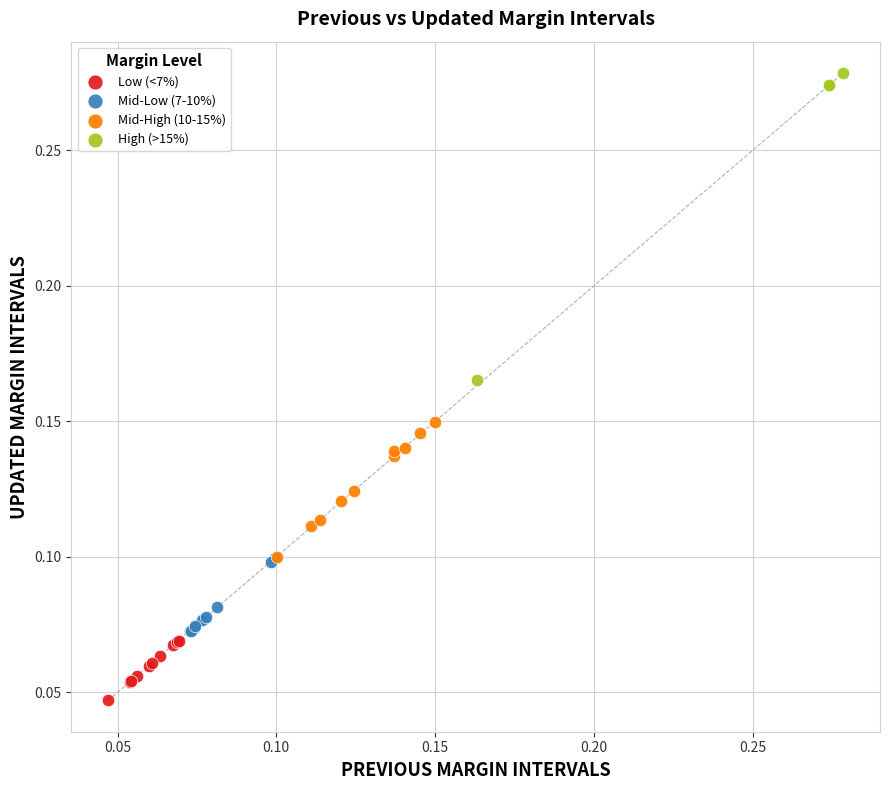

Which series has the largest Y range (max minus min)?

High (>15%)